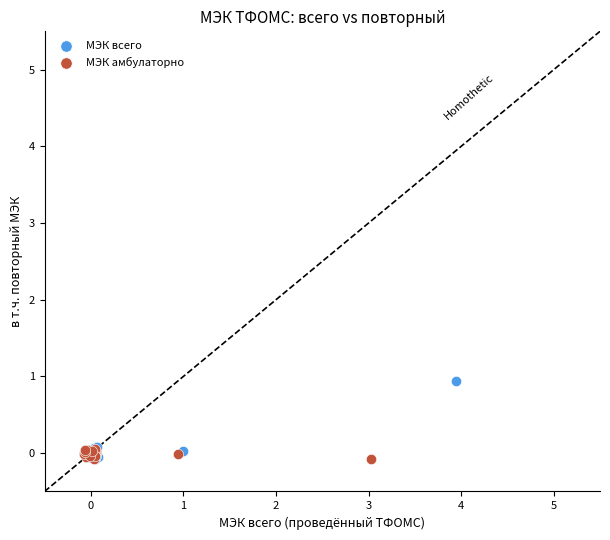

Which series contains the highest Y value?

МЭК всего